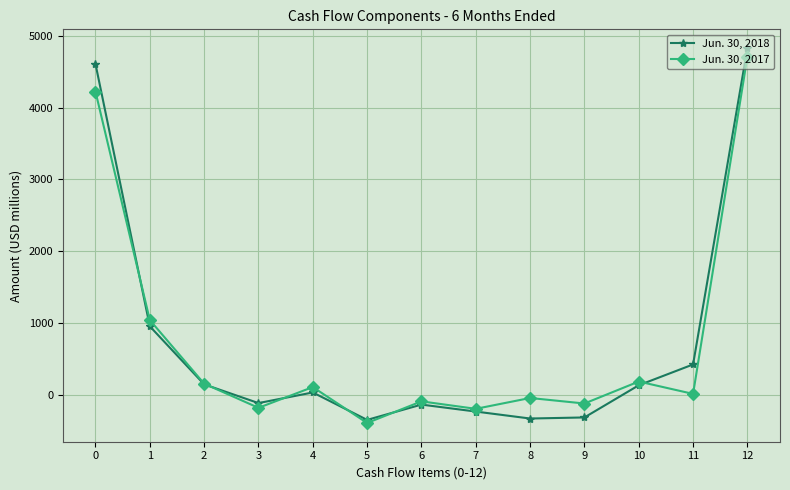

At which category is the sum across all series the highest?

12